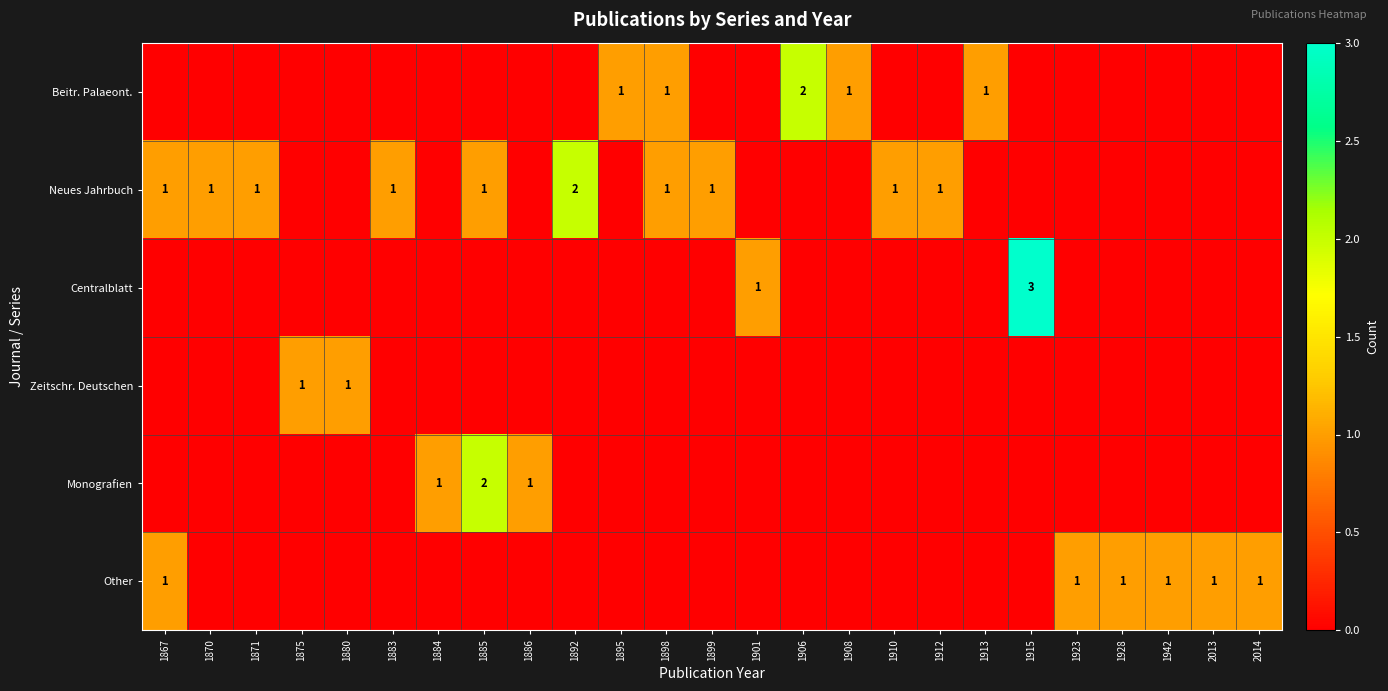

What is the difference between the highest and lowest values at 1885?

2